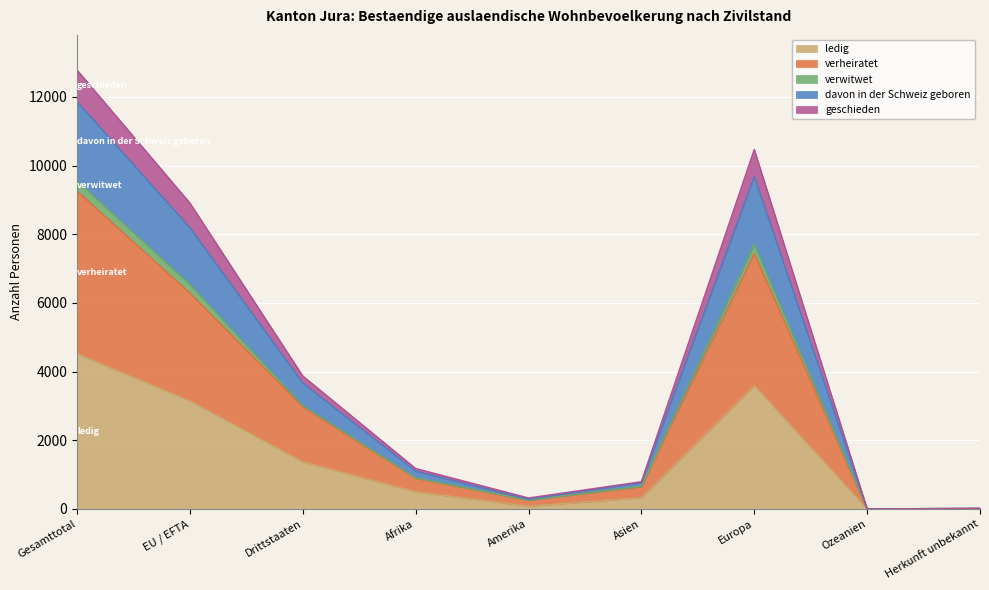

What is the label of the 1st point from the right?

Herkunft unbekannt